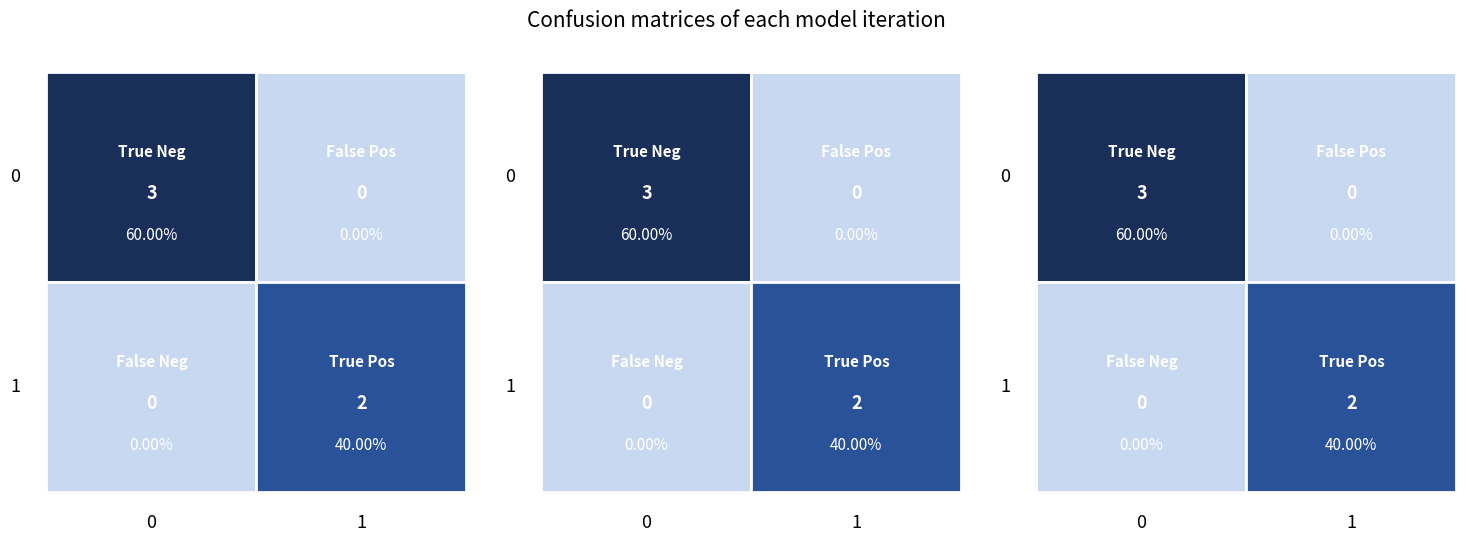

How many categories are shown in the chart?

2